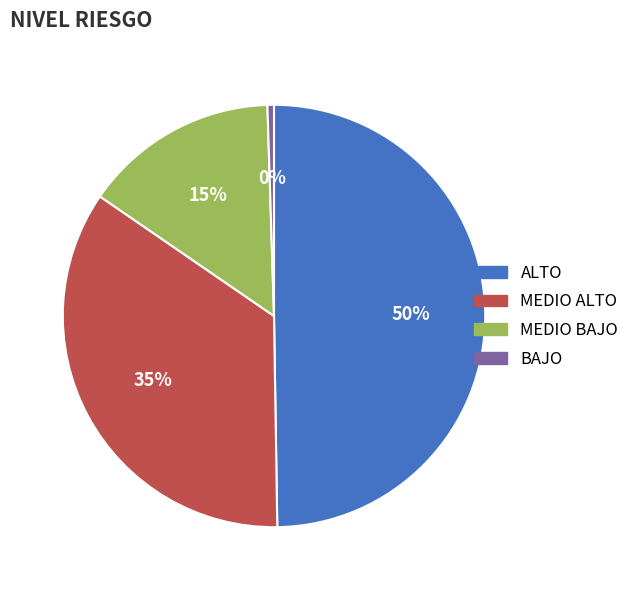

What is the ratio of the value at MEDIO BAJO to the value at ALTO?

0.3